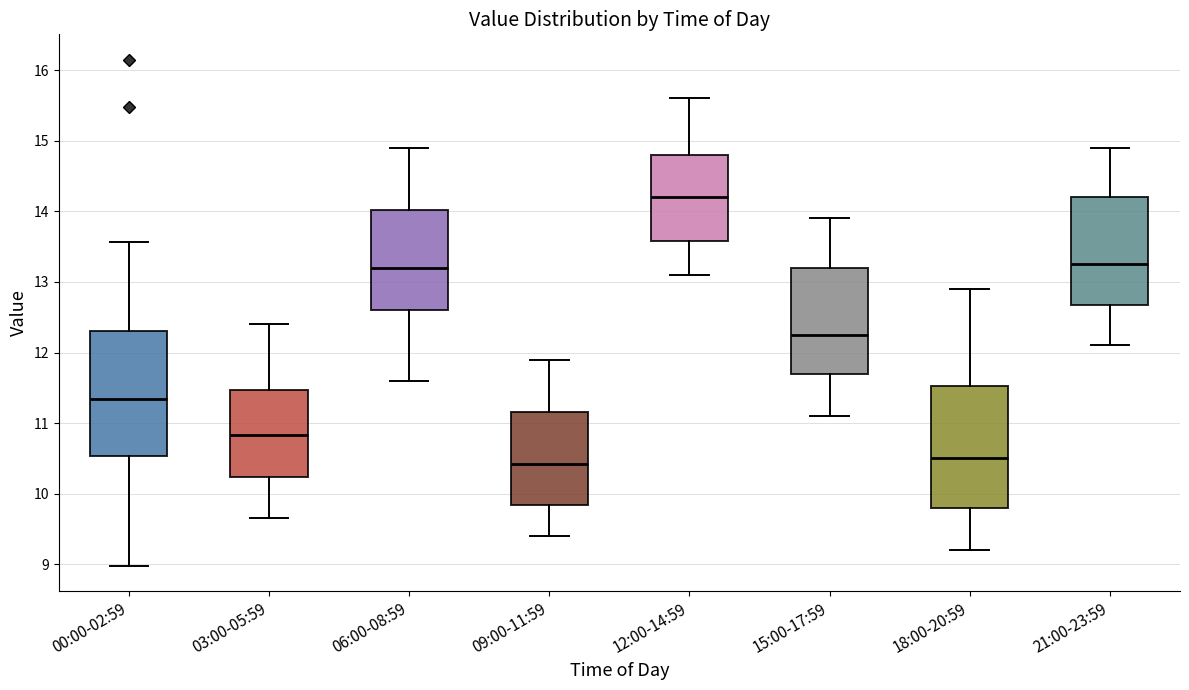

Reading left to right, transcribe this box plot: for each box, give where its median line is, the range the box spans, and where its two whiskers end, as read against the y-axis. The values are not printed on the chart, so give them approximately, as read against the axis.

00:00-02:59: median 11.3, box 10.5 to 12.3, whiskers 9.0 to 13.6
03:00-05:59: median 10.8, box 10.2 to 11.5, whiskers 9.7 to 12.4
06:00-08:59: median 13.2, box 12.6 to 14.0, whiskers 11.6 to 14.9
09:00-11:59: median 10.4, box 9.8 to 11.2, whiskers 9.4 to 11.9
12:00-14:59: median 14.2, box 13.6 to 14.8, whiskers 13.1 to 15.6
15:00-17:59: median 12.3, box 11.7 to 13.2, whiskers 11.1 to 13.9
18:00-20:59: median 10.5, box 9.8 to 11.5, whiskers 9.2 to 12.9
21:00-23:59: median 13.3, box 12.7 to 14.2, whiskers 12.1 to 14.9